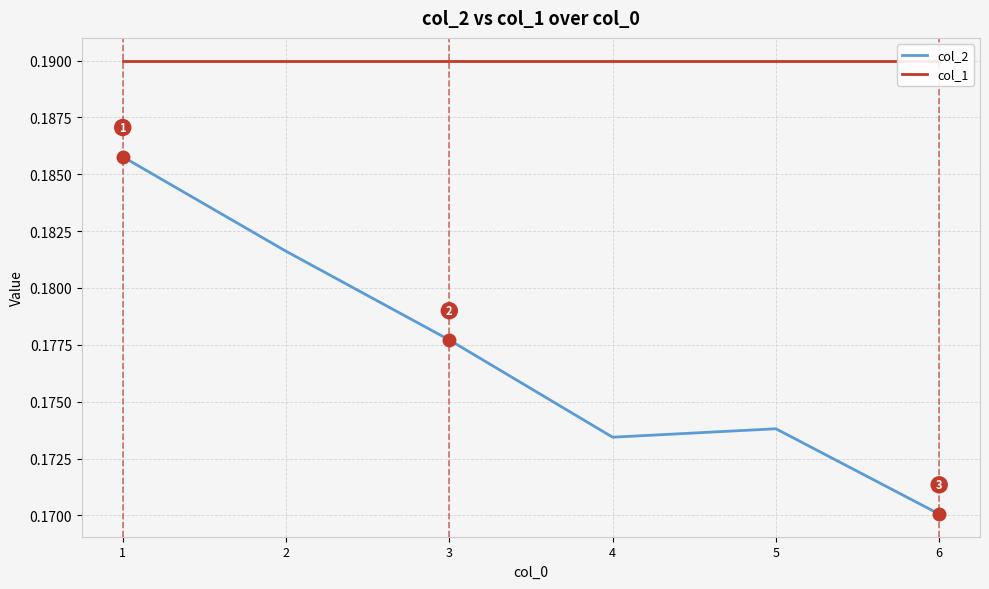

What is the sum of all col_1 values?

1.1